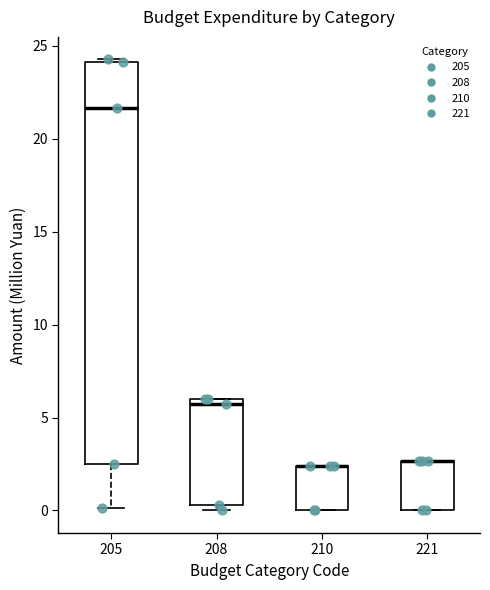

Where is the upper edge of the box at x = 208 on the y-axis? The values are not printed on the chart, so give them approximately, as read against the axis.

6.0